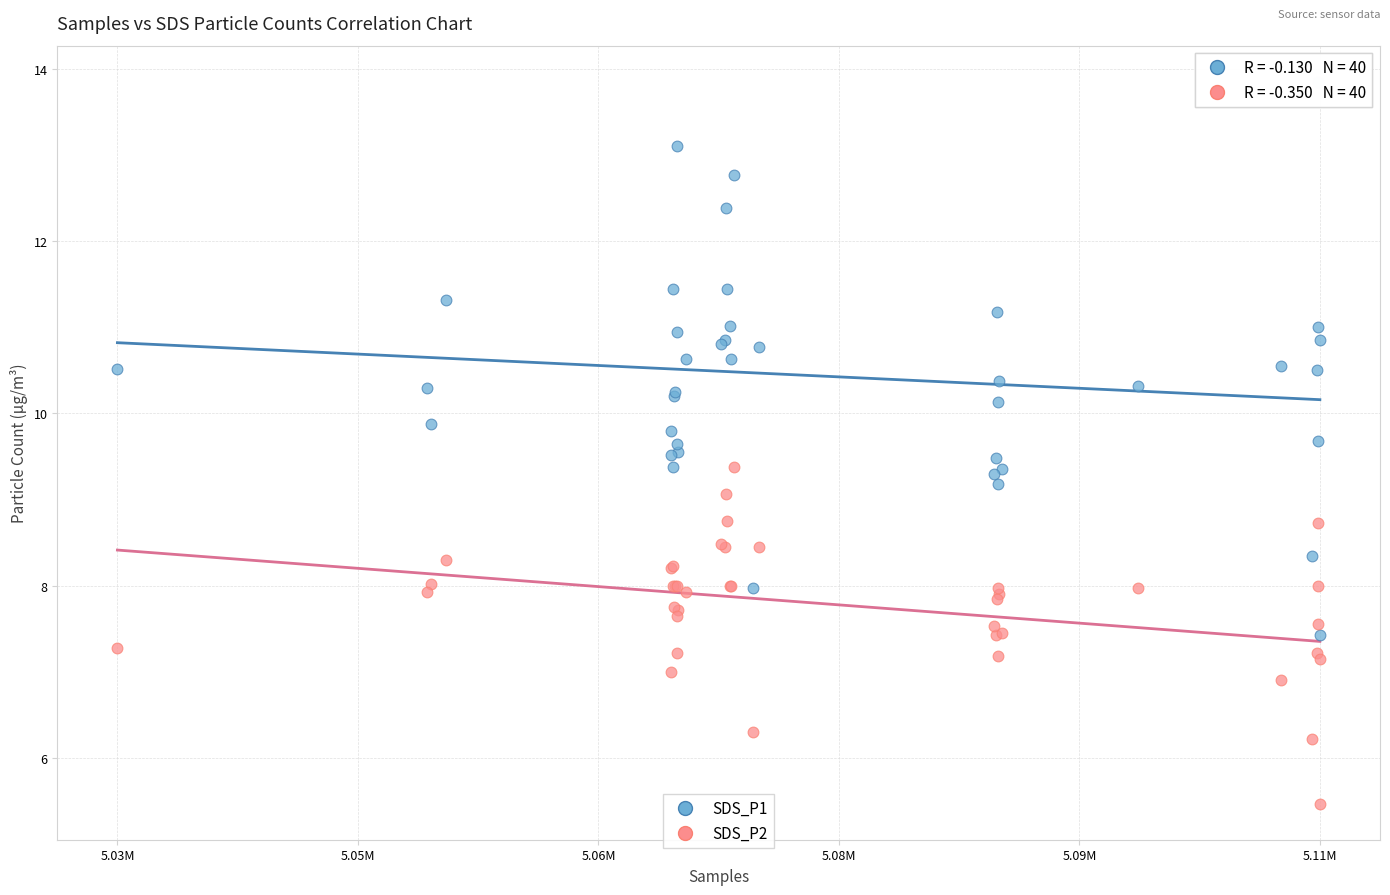

What is the X range (max minus min) for the scatter plot?

76390.0